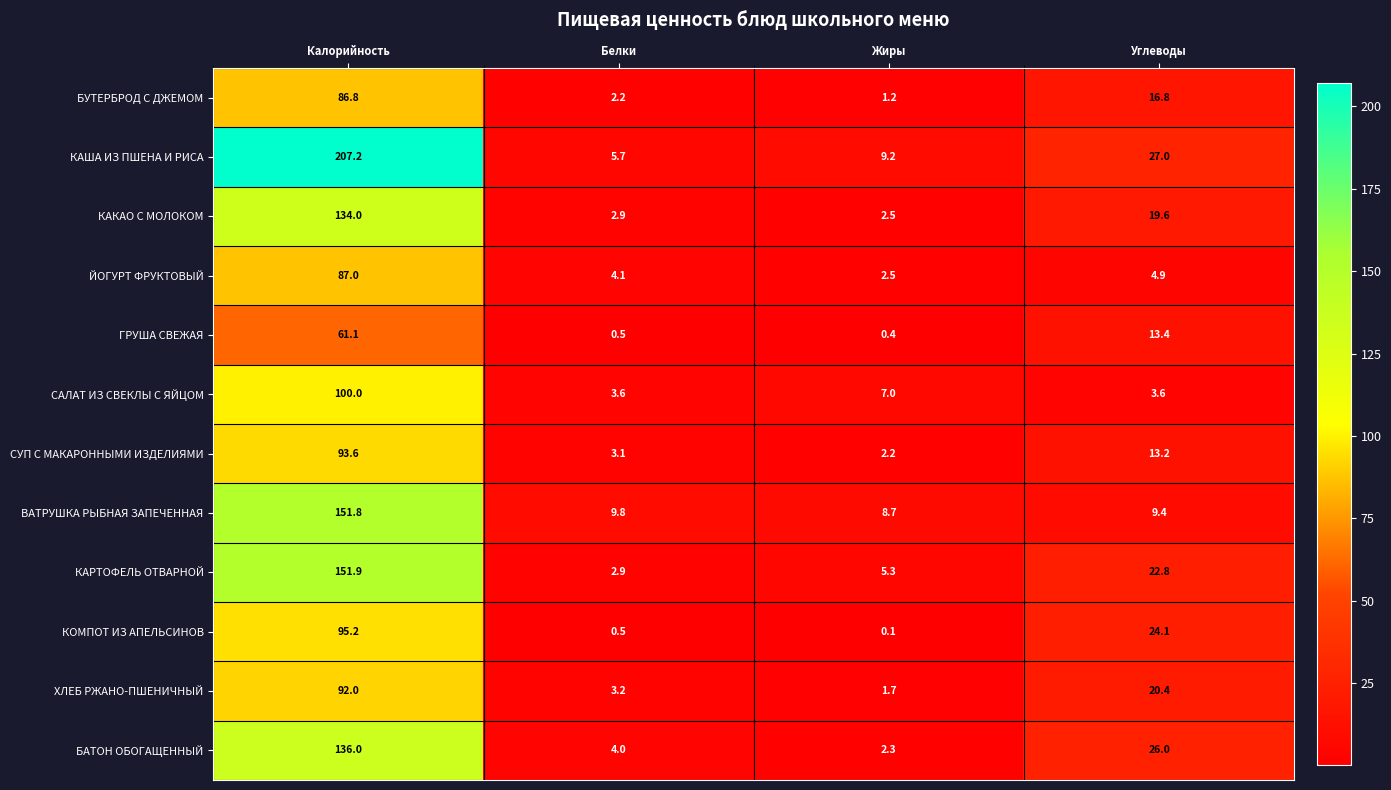

Which label corresponds to the smallest value in the chart?

Жиры